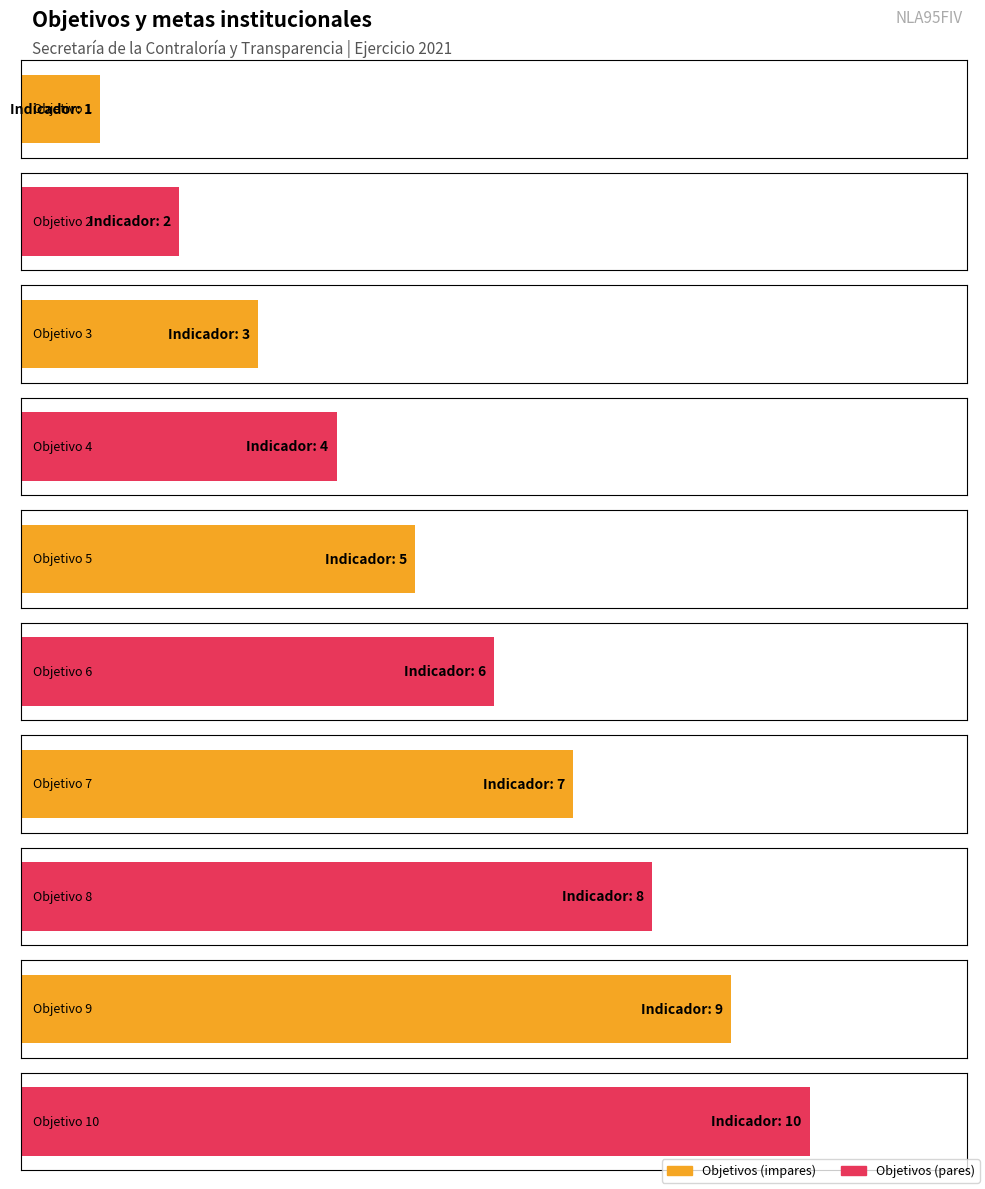

What is the minimum value shown in the chart?

1